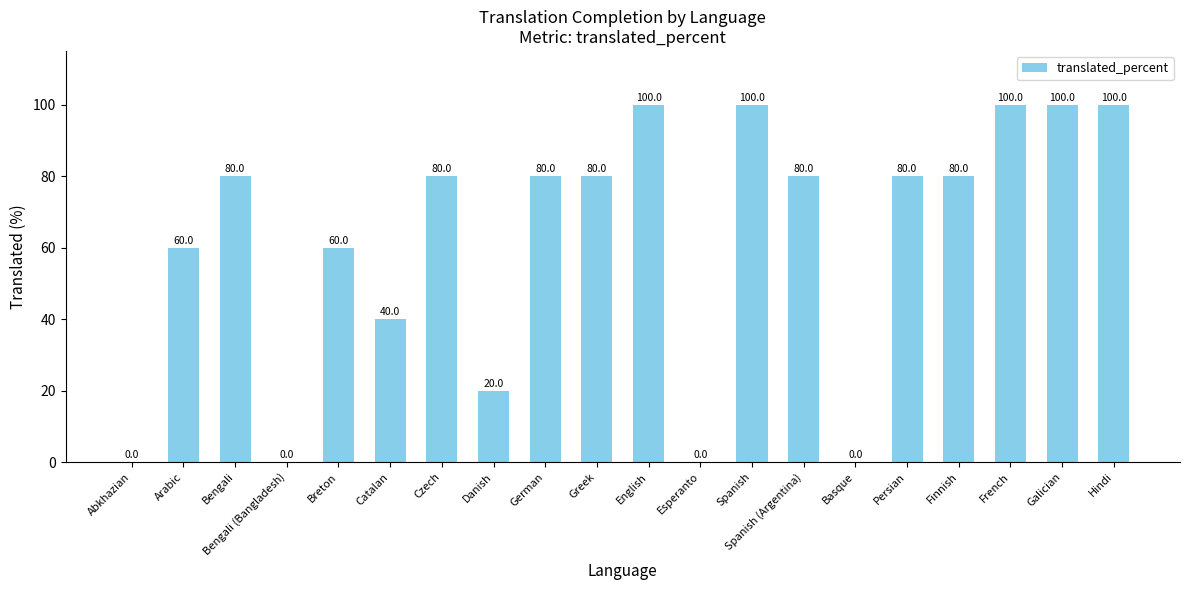

True or false: the data shows -49 at Abkhazian.

False